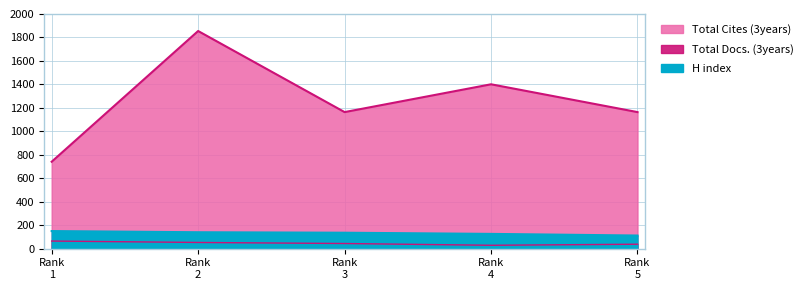

Which series changed the most between Rank 1 and Rank 2?

Total Cites (3years)